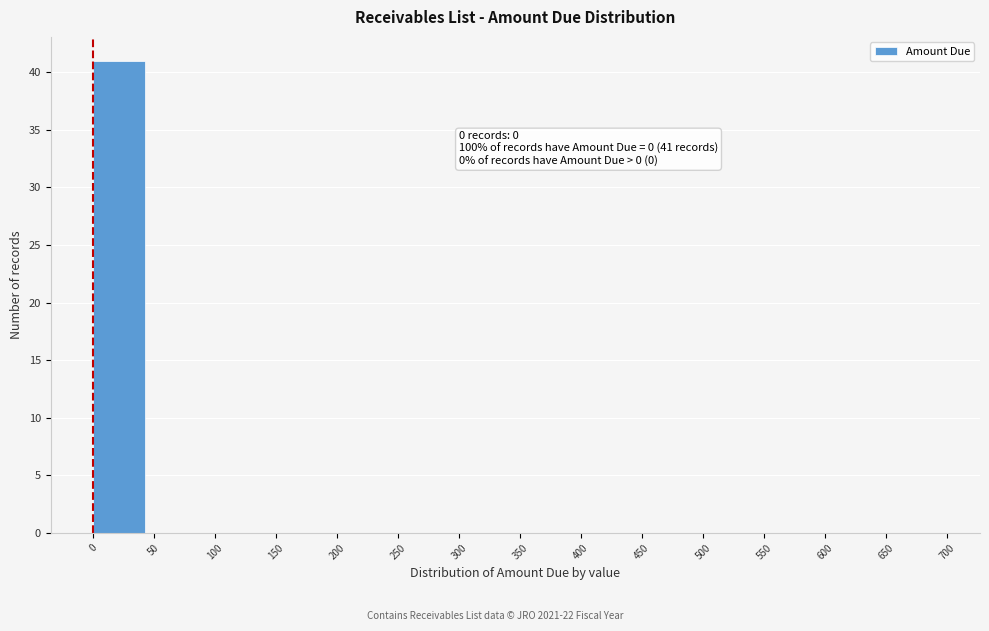

Which range on the x-axis has the tallest bar?

0 to 50